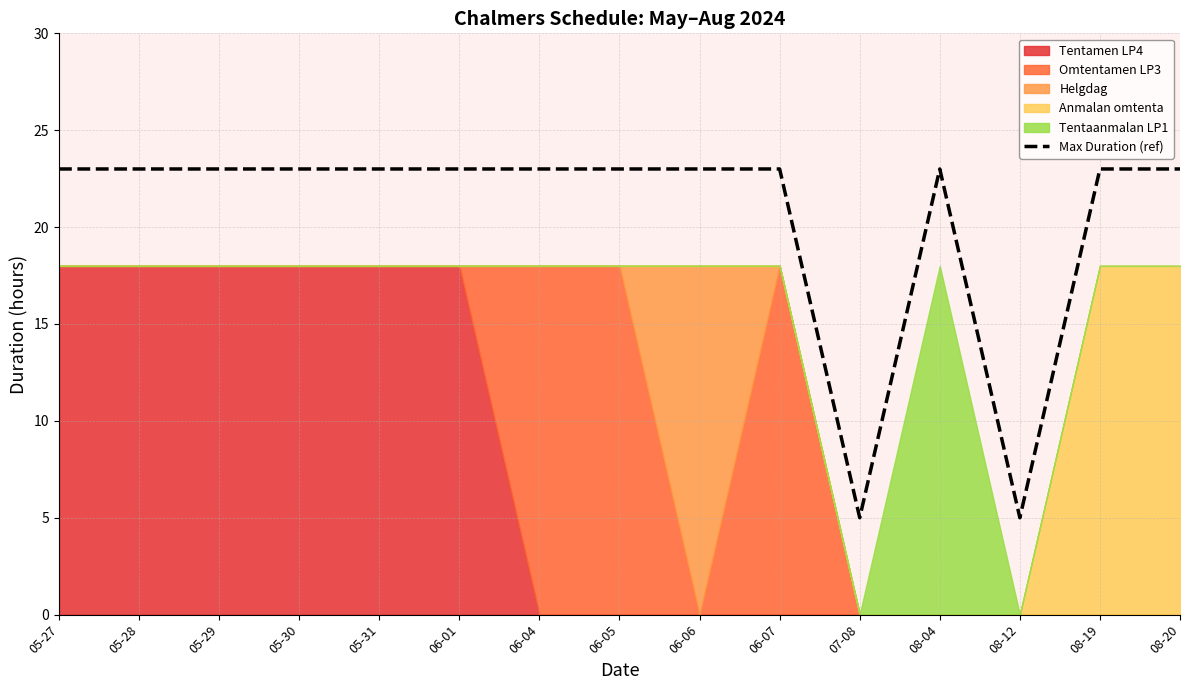

Reading left to right, extract all data points from this chart.

05-27=23	05-28=23	05-29=23	05-30=23	05-31=23	06-01=23	06-04=23	06-05=23	06-06=23	06-07=23	07-08=5	08-04=23	08-12=5	08-19=23	08-20=23